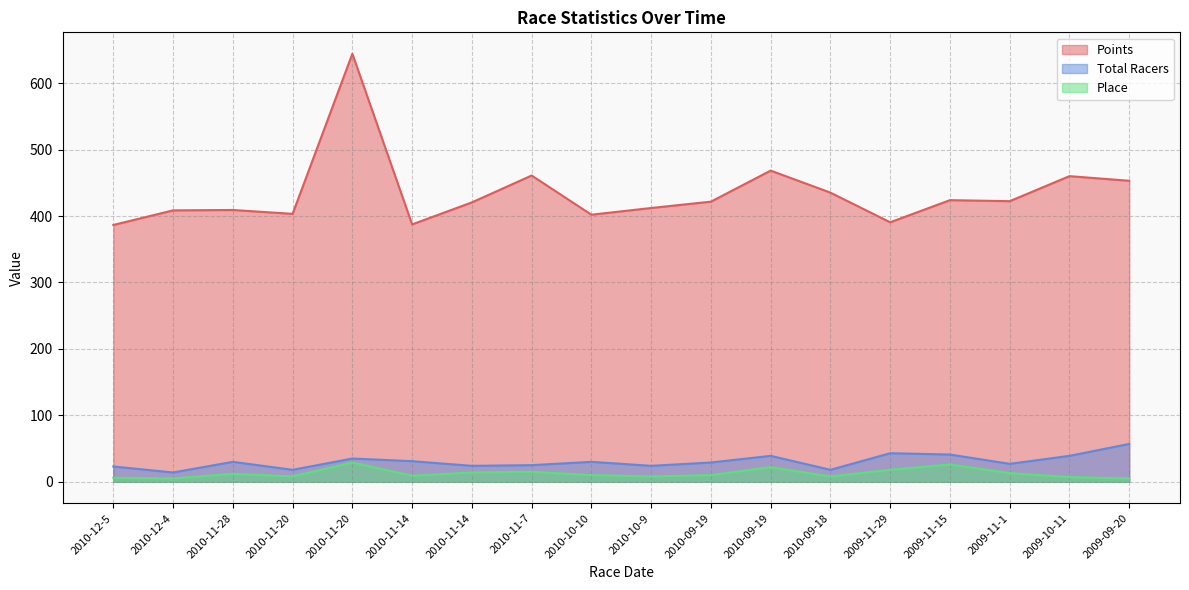

What is the label of the 3rd point from the left?

2010-11-28